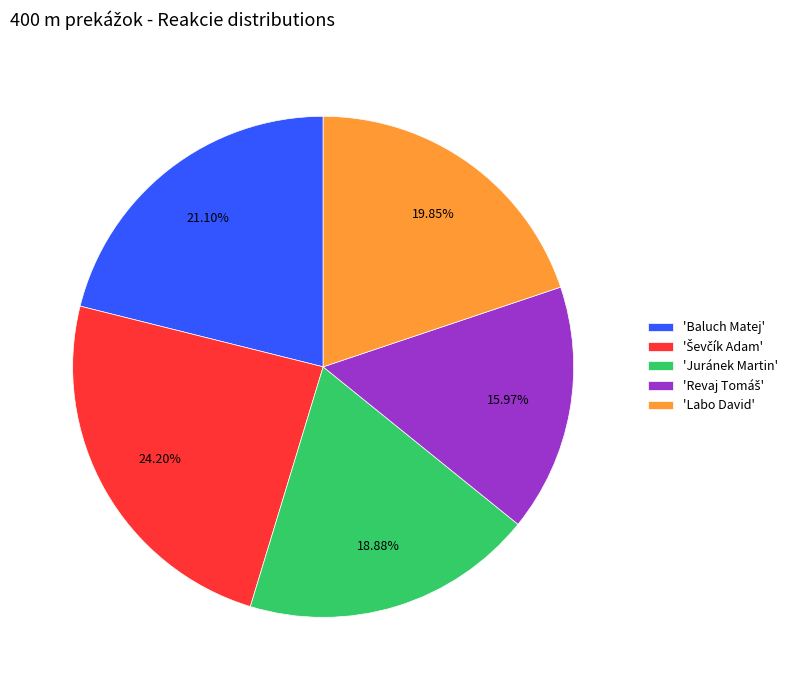

Is the sum of 'Baluch Matej' and 'Juránek Martin' greater than half?

No